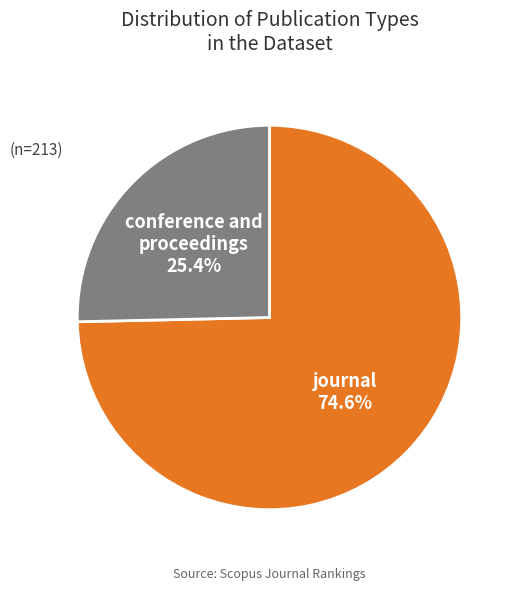

What percentage do journal and conference and proceedings together represent?

100.0%